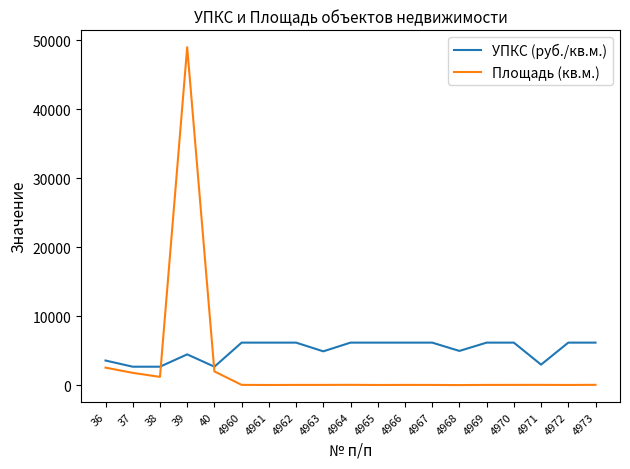

What is the greatest value displayed?

49010.0